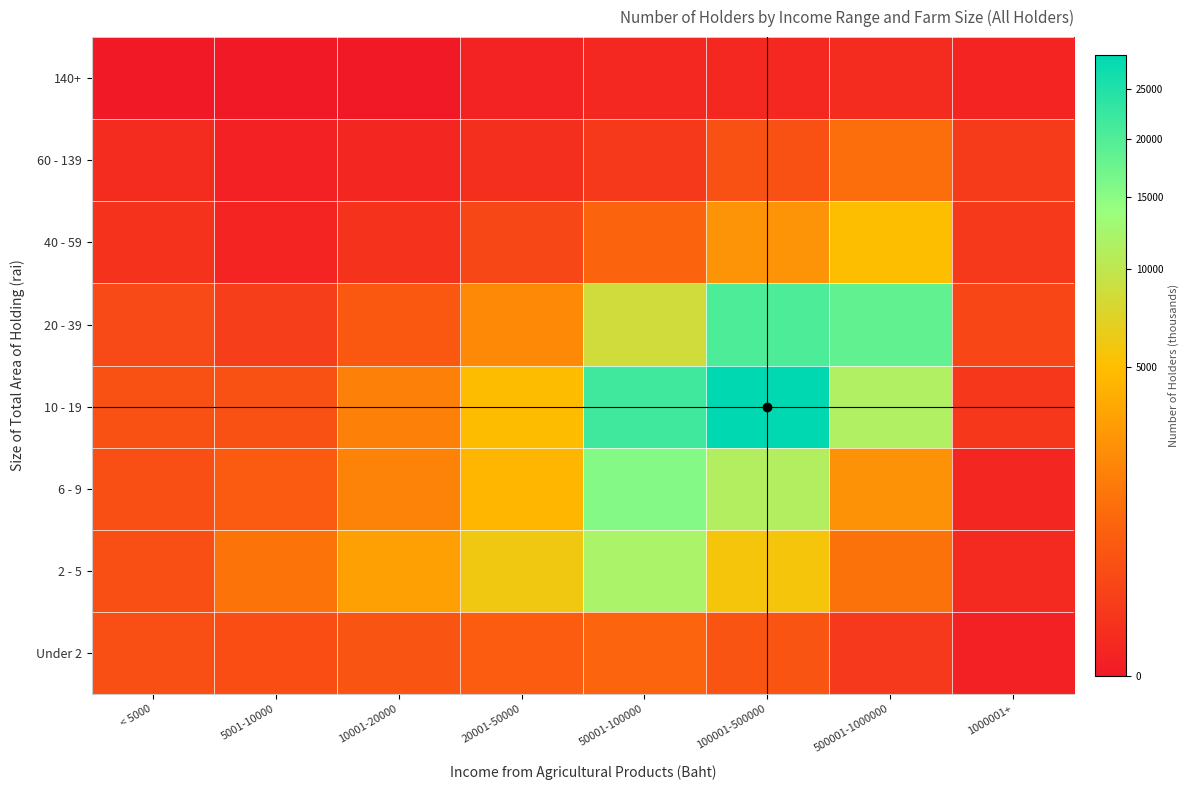

At how many categories does at least one series exceed 10466?

3